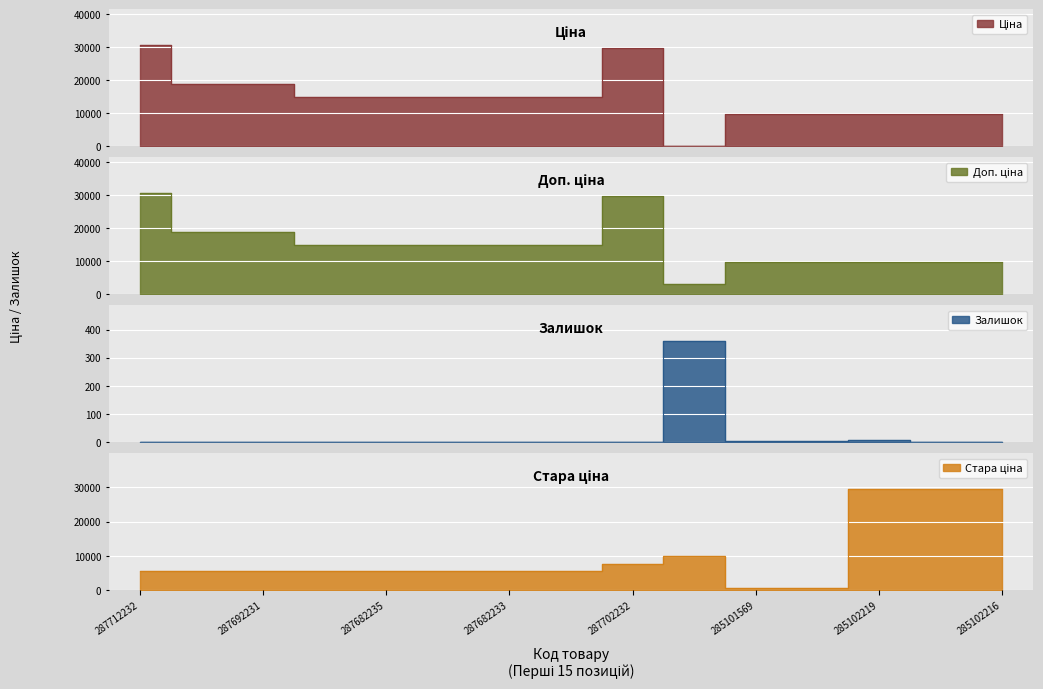

In Стара ціна, how many points are higher than both neighbors (excluding endpoints)?

1